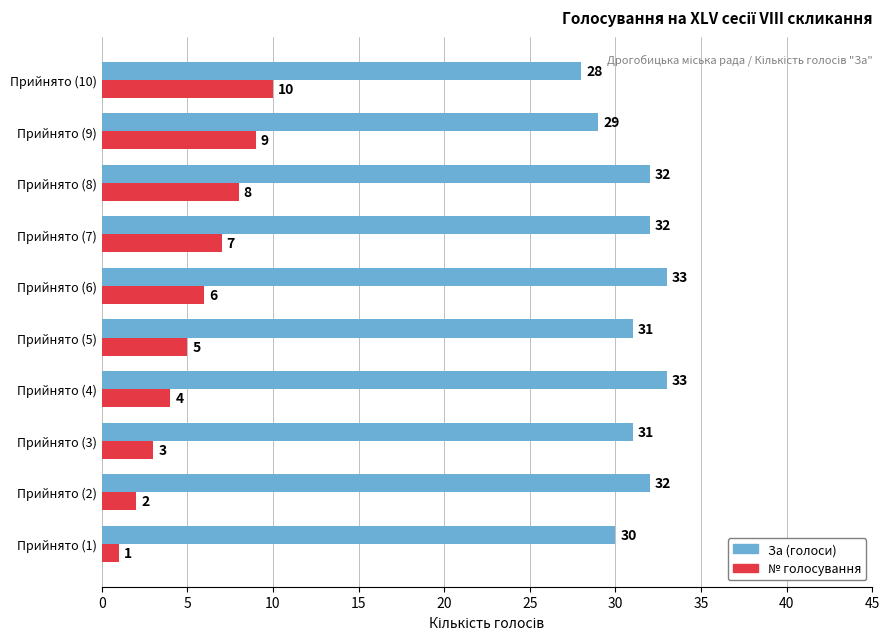

Count the № голосування values in the range 3 to 8.

6